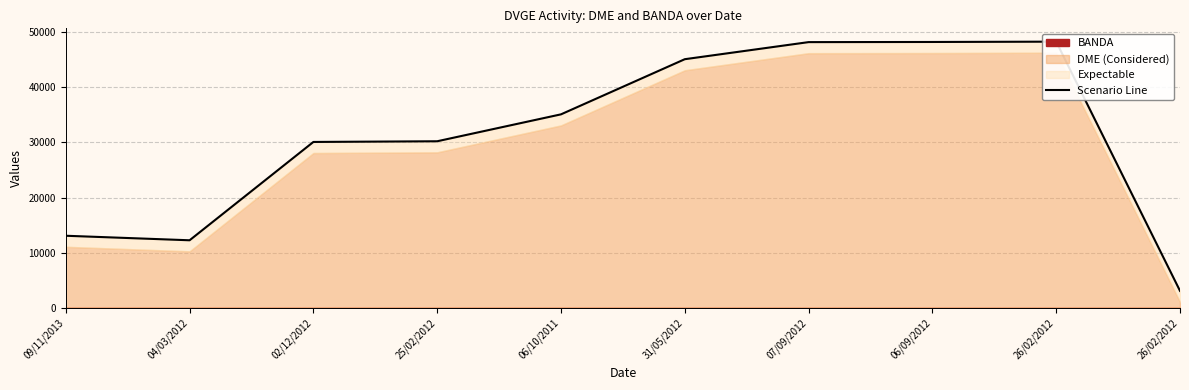

What is the average value?

31336